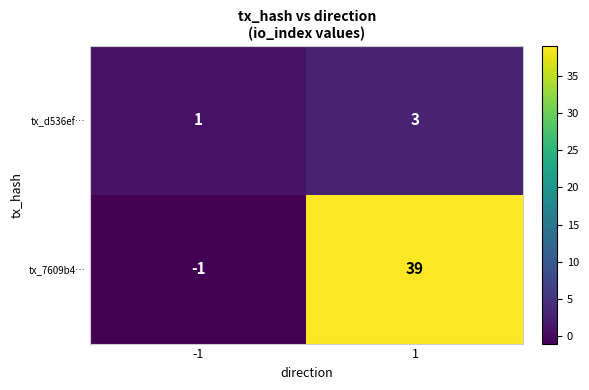

What is the difference between the tx_7609b4… values at -1 and 1?

40